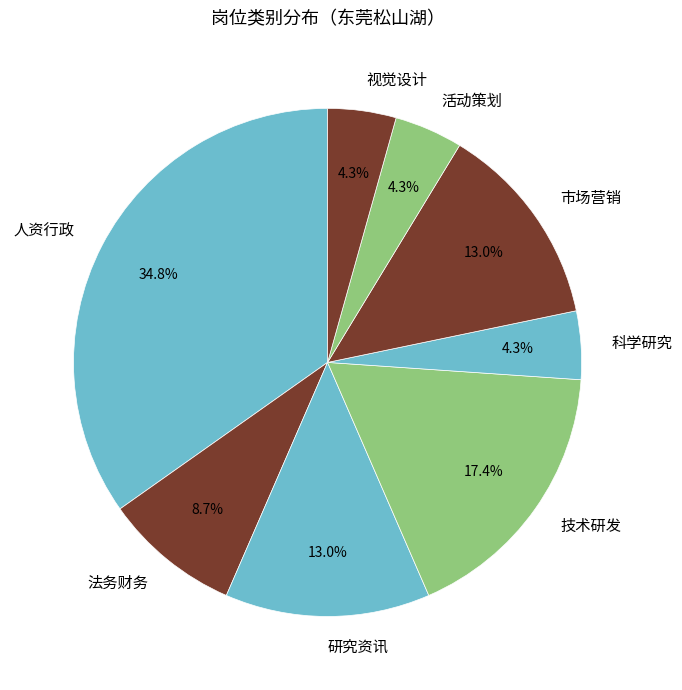

How many segments does this pie chart have?

8